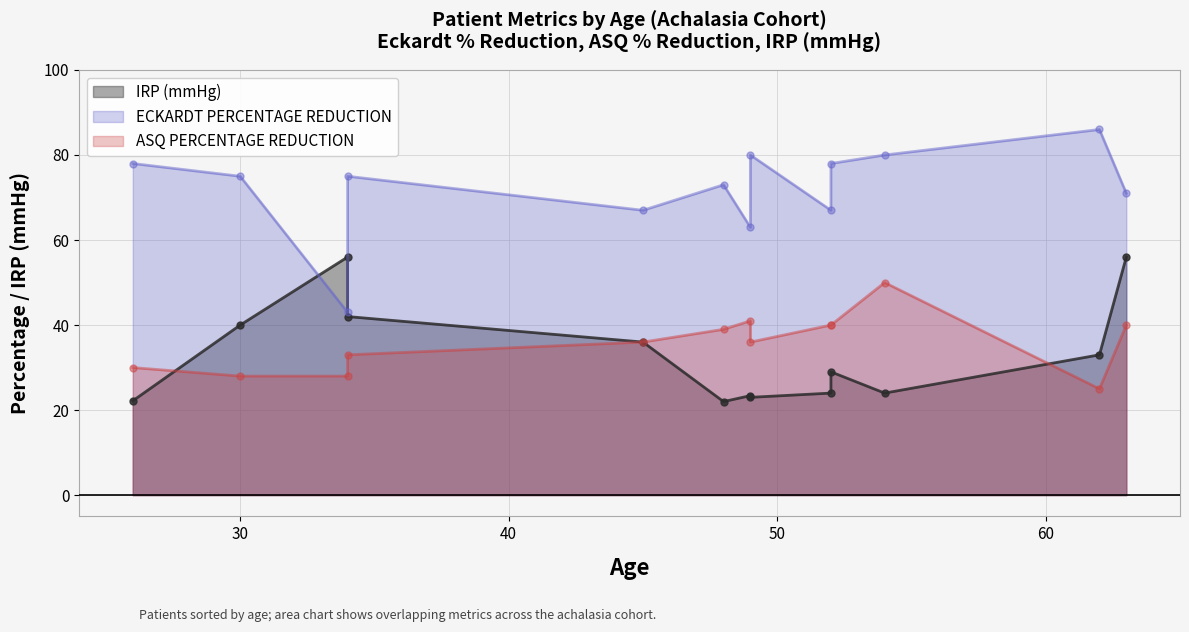

What is the difference between the IRP (mmHg) values at 48 and 54?

2.0